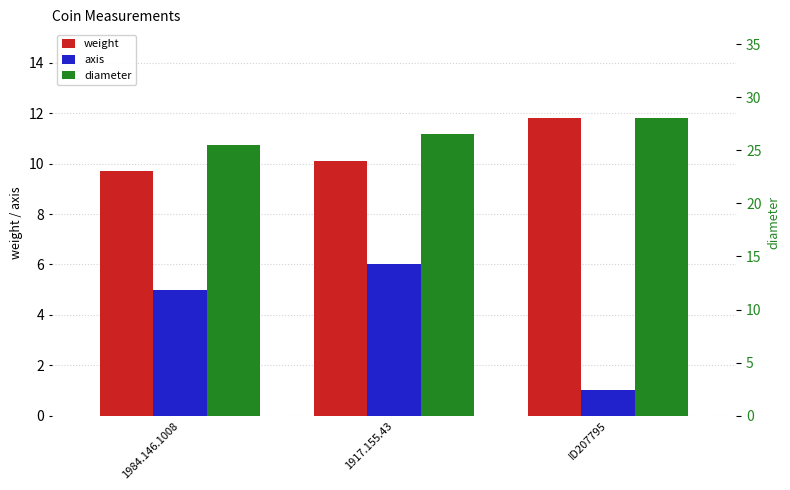

At which category does the chart reach its peak across all series?

ID207795